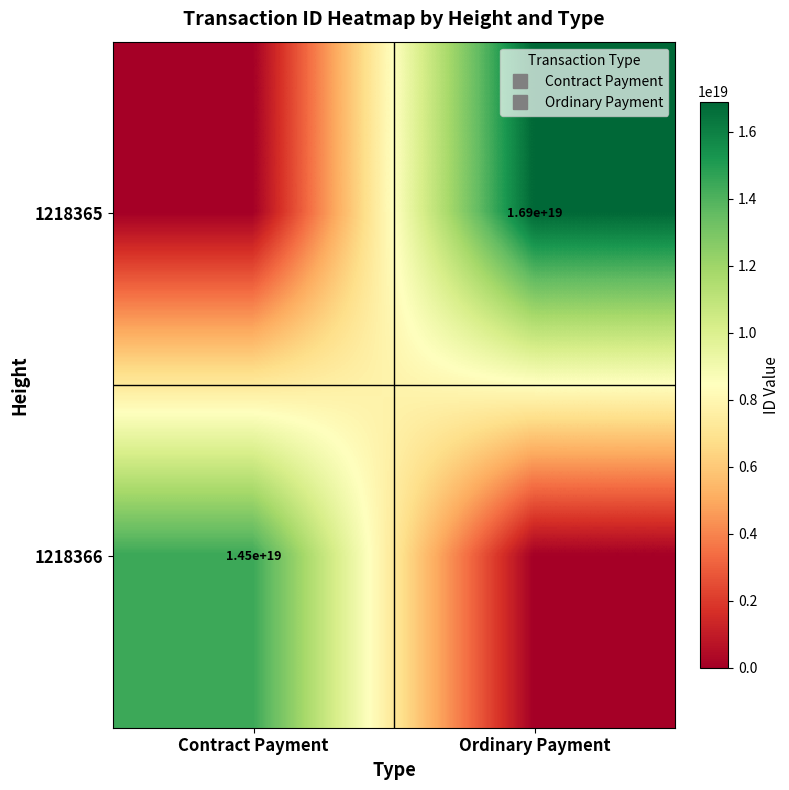

What is the difference between the 1218366 values at Ordinary Payment and Contract Payment?

14455498635742042112